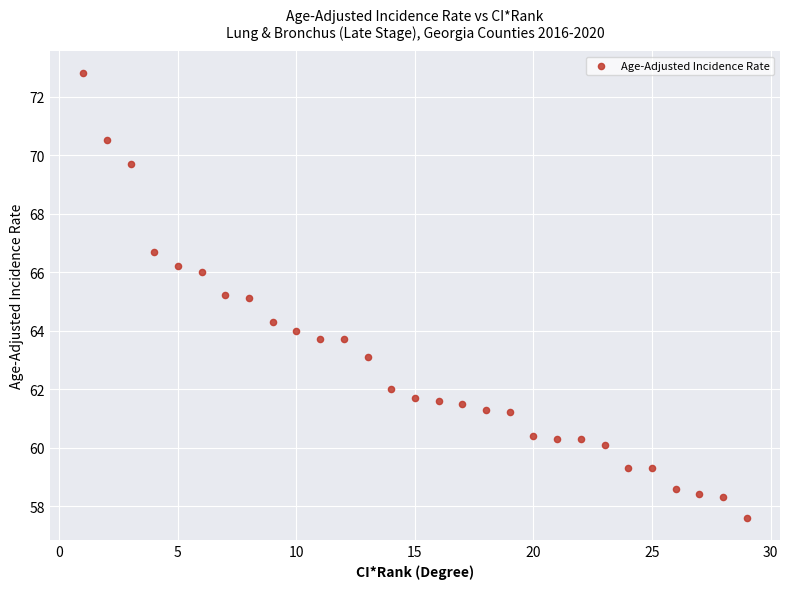

What is the range of Y values (max minus min)?

15.2